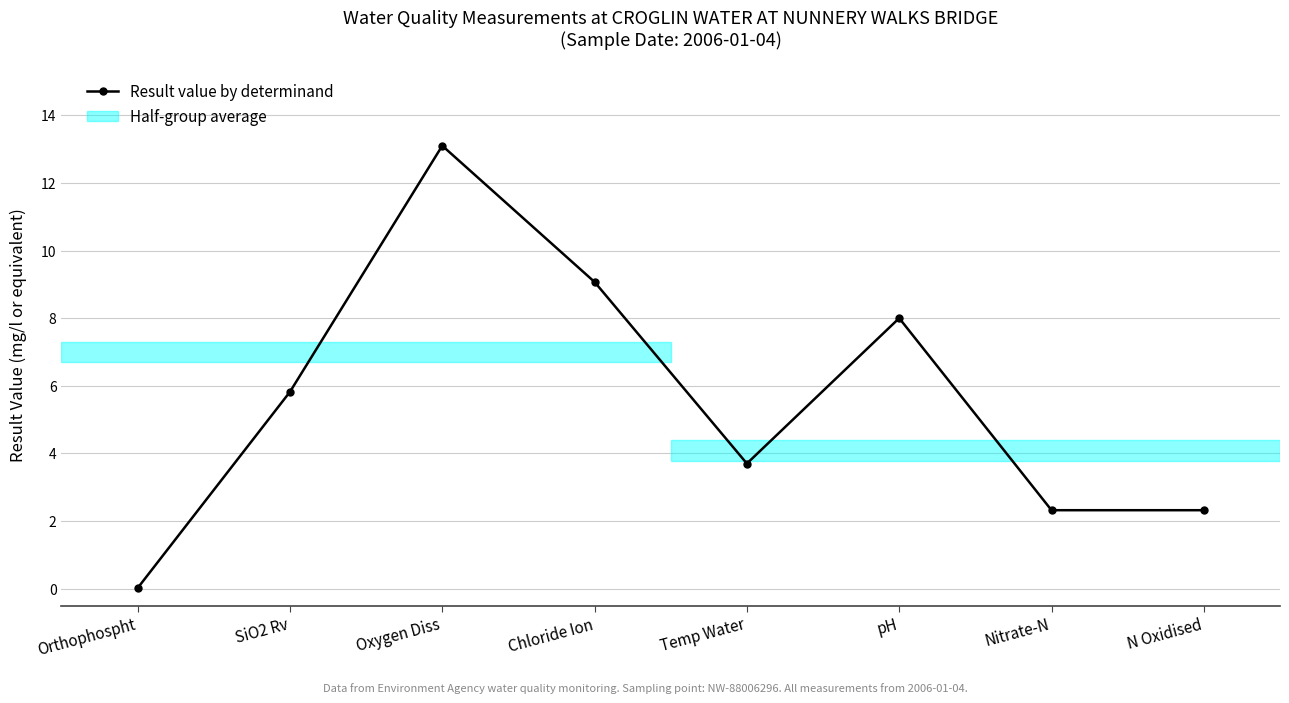

What is the change in value from SiO2 Rv to Temp Water?

-2.1